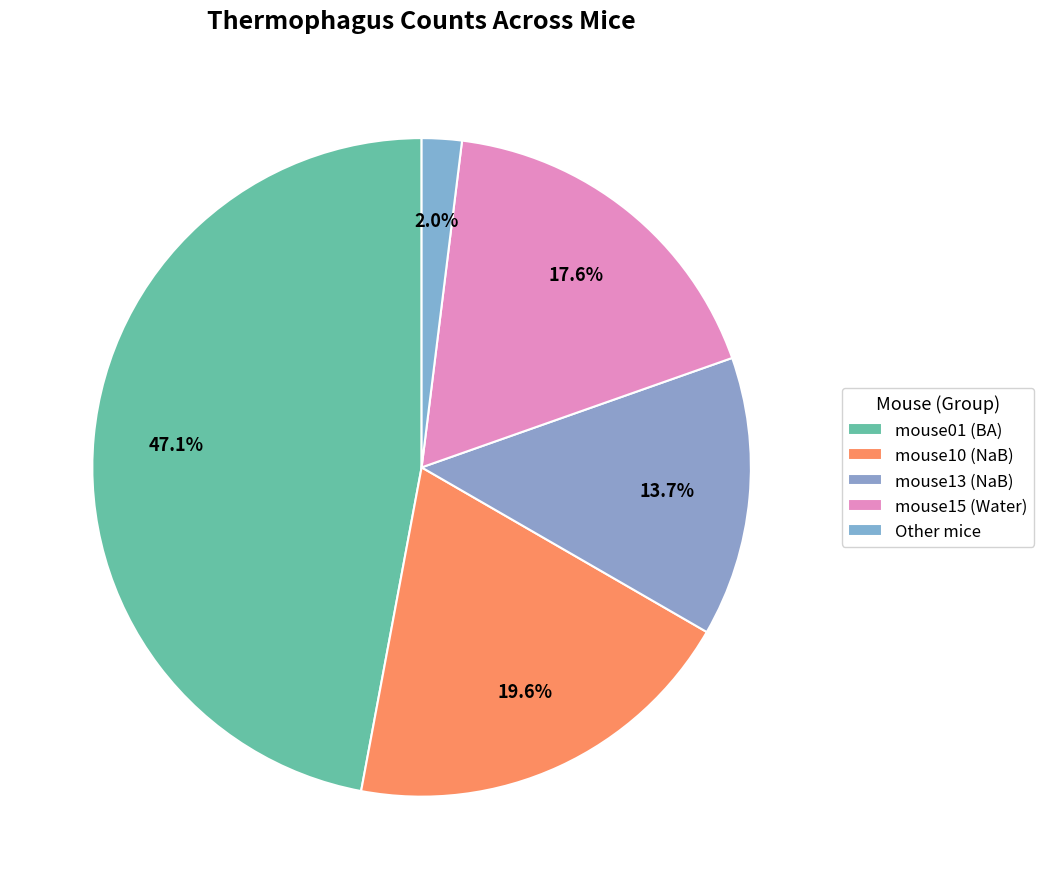

How many segments does this pie chart have?

5